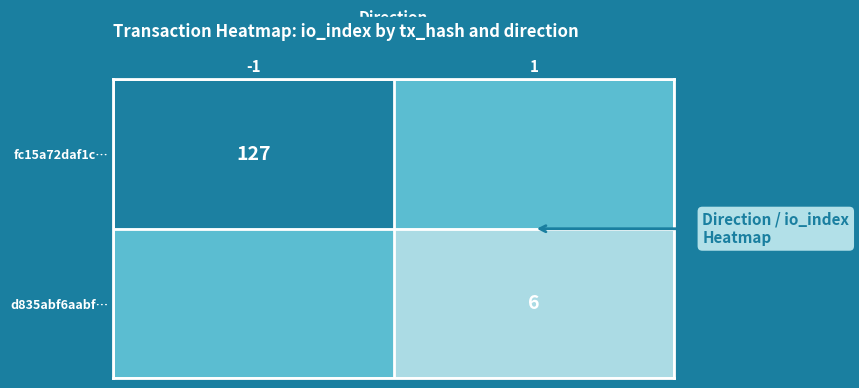

The fc15a72daf1c… series shows 191 at -1. True or false?

False